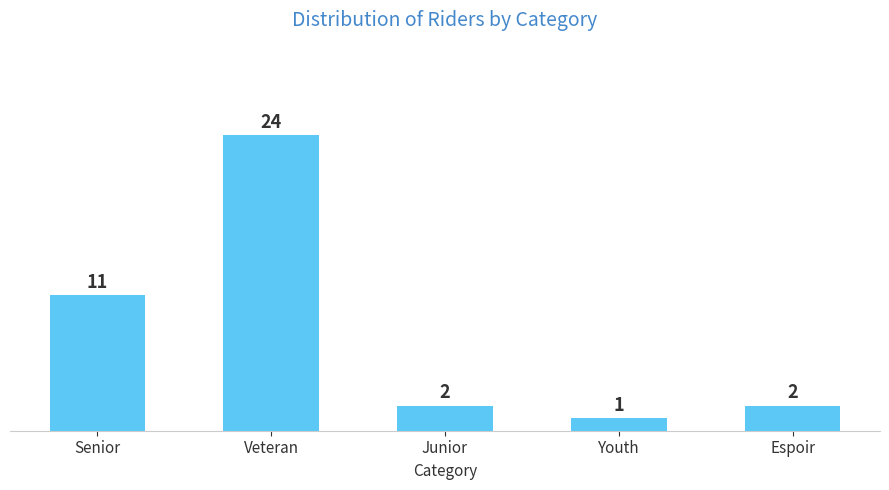

Reading right to left, list all the values displayed in this chart.

Espoir=2	Youth=1	Junior=2	Veteran=24	Senior=11